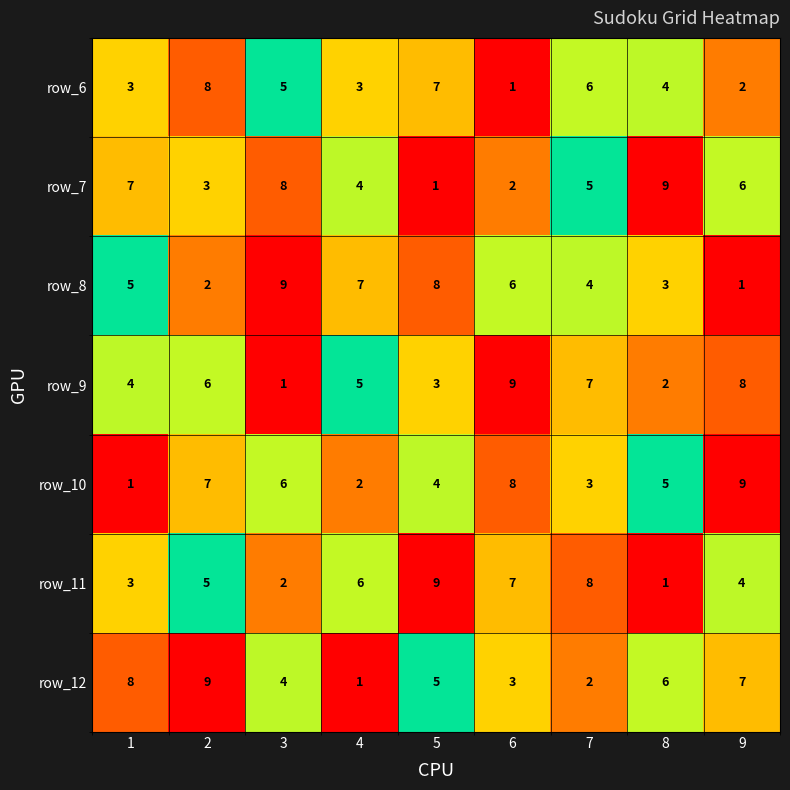

What is the difference between the maximum and second lowest values in the row_9 series?

7